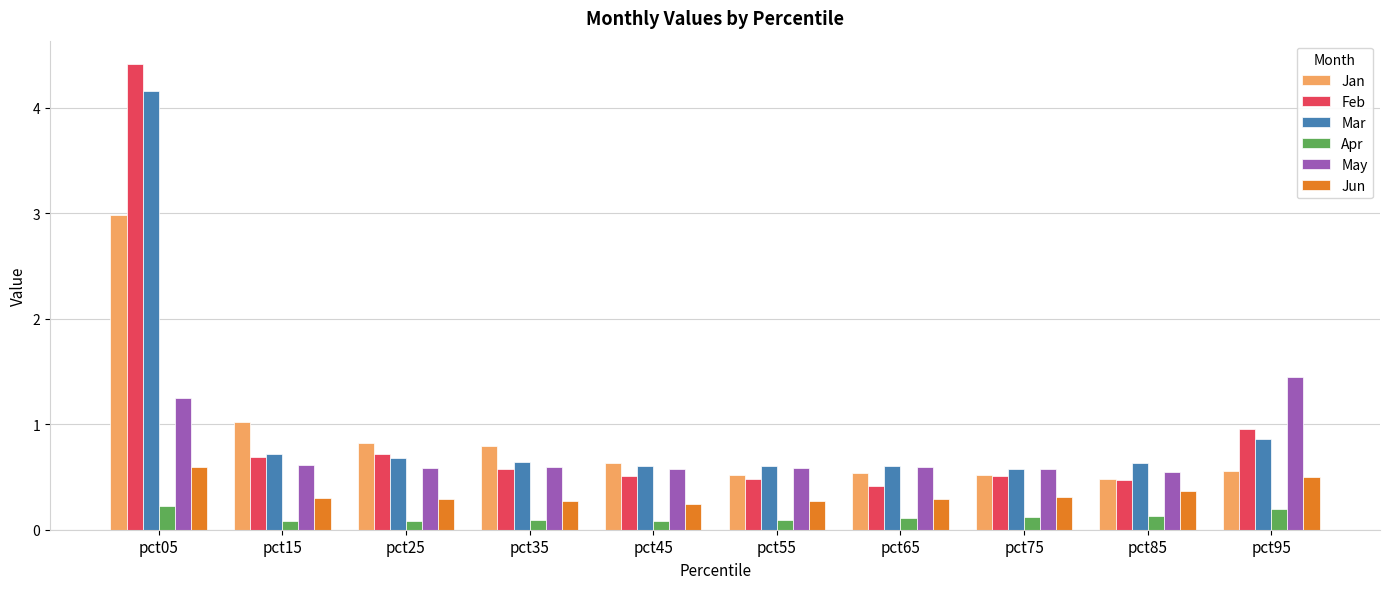

What is the spread (max minus min) of values at pct25?

0.7